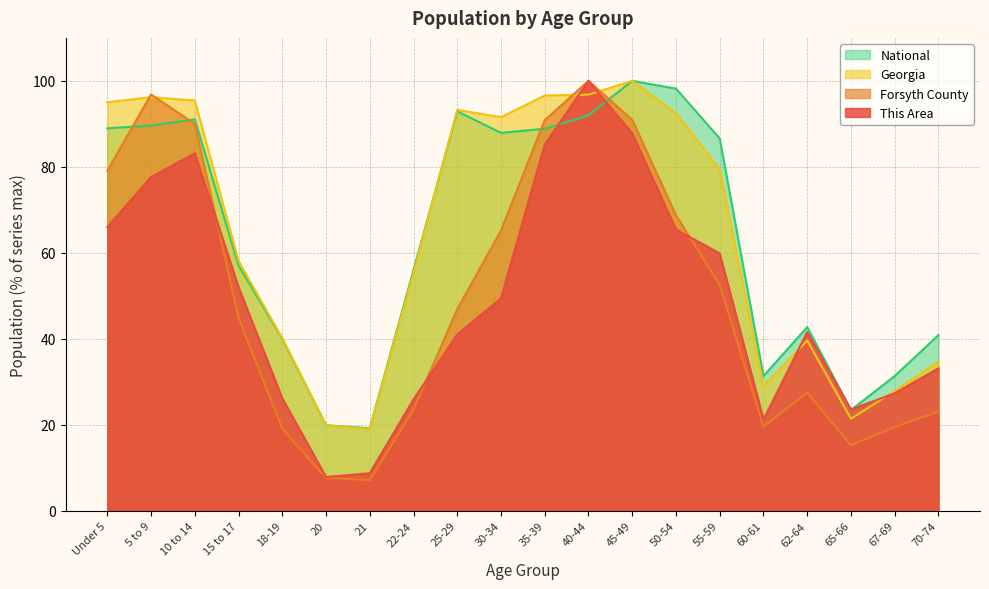

At which category does National reach its first local peak?

10 to 14